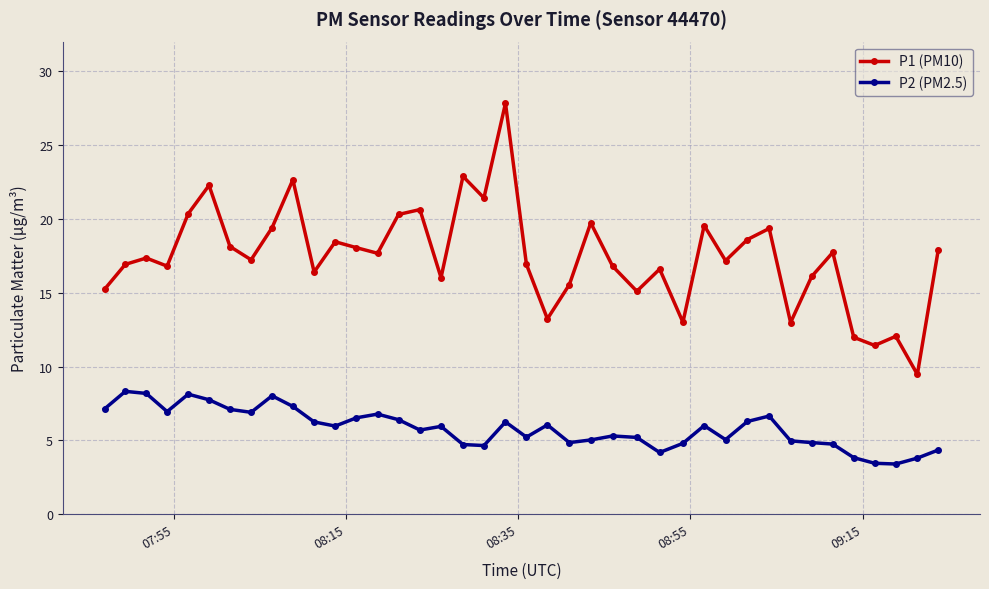

In P2 (PM2.5), how many points are higher than both neighbors (excluding endpoints)?

10